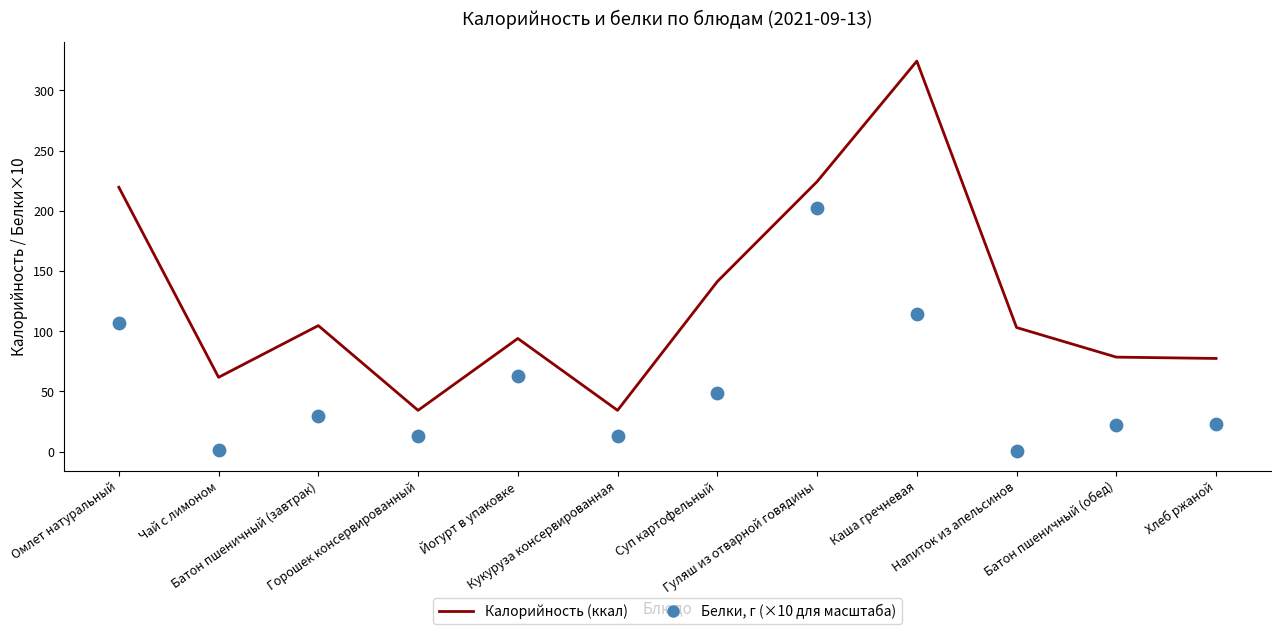

Which series has the largest total across all categories?

Калорийность